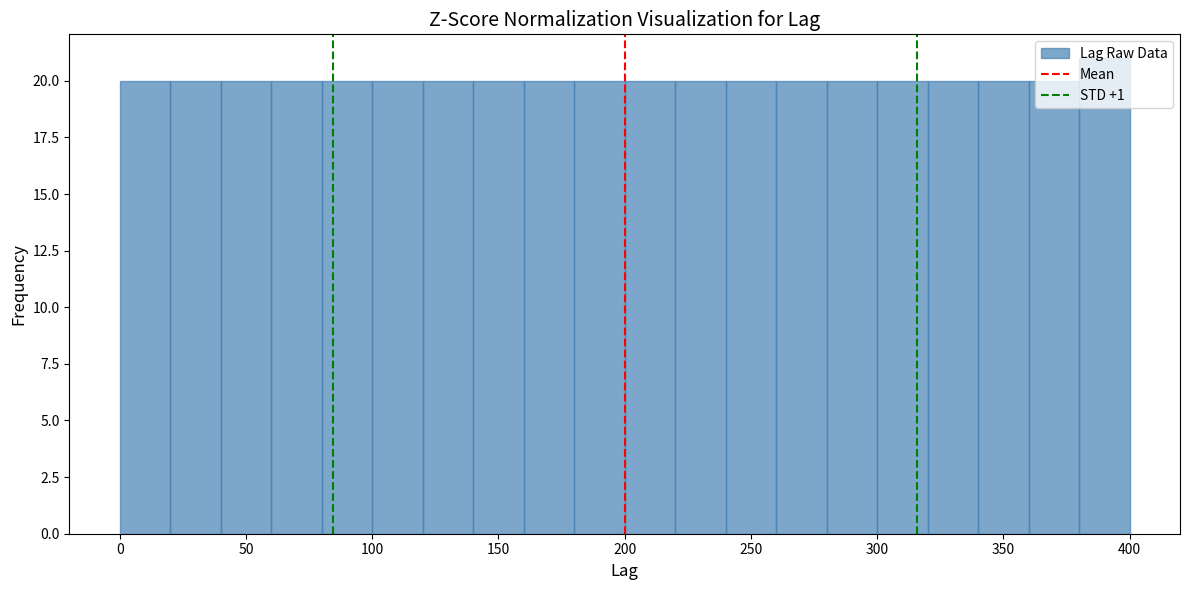

Reading left to right, list every bar in this chart as the range it spans on the x-axis followed by its height. The values are not printed on the chart, so give them approximately, as read against the axis.

0 to 20: 20
20 to 40: 20
40 to 60: 20
60 to 80: 20
80 to 100: 20
100 to 120: 20
120 to 140: 20
140 to 160: 20
160 to 180: 20
180 to 200: 20
200 to 220: 20
220 to 240: 20
240 to 260: 20
260 to 280: 20
280 to 300: 20
300 to 320: 20
320 to 340: 20
340 to 360: 20
360 to 380: 20
380 to 400: 21